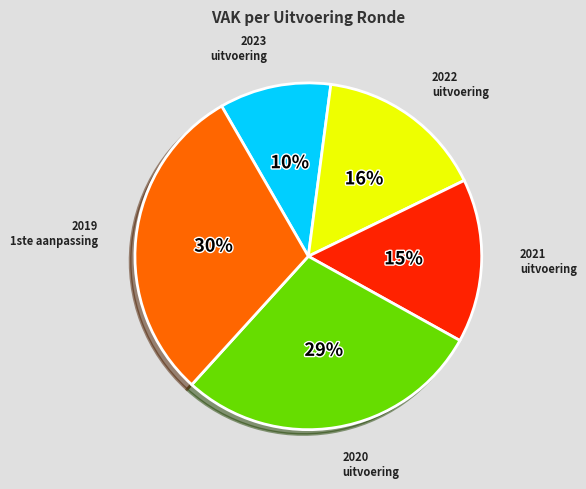

True or false: 2020 uitvoering accounts for 16% of the total.

False